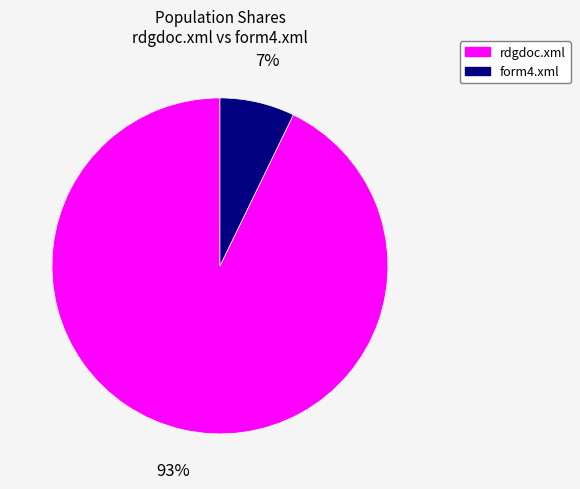

To the nearest percent, what percentage of the pie is form4.xml?

7%